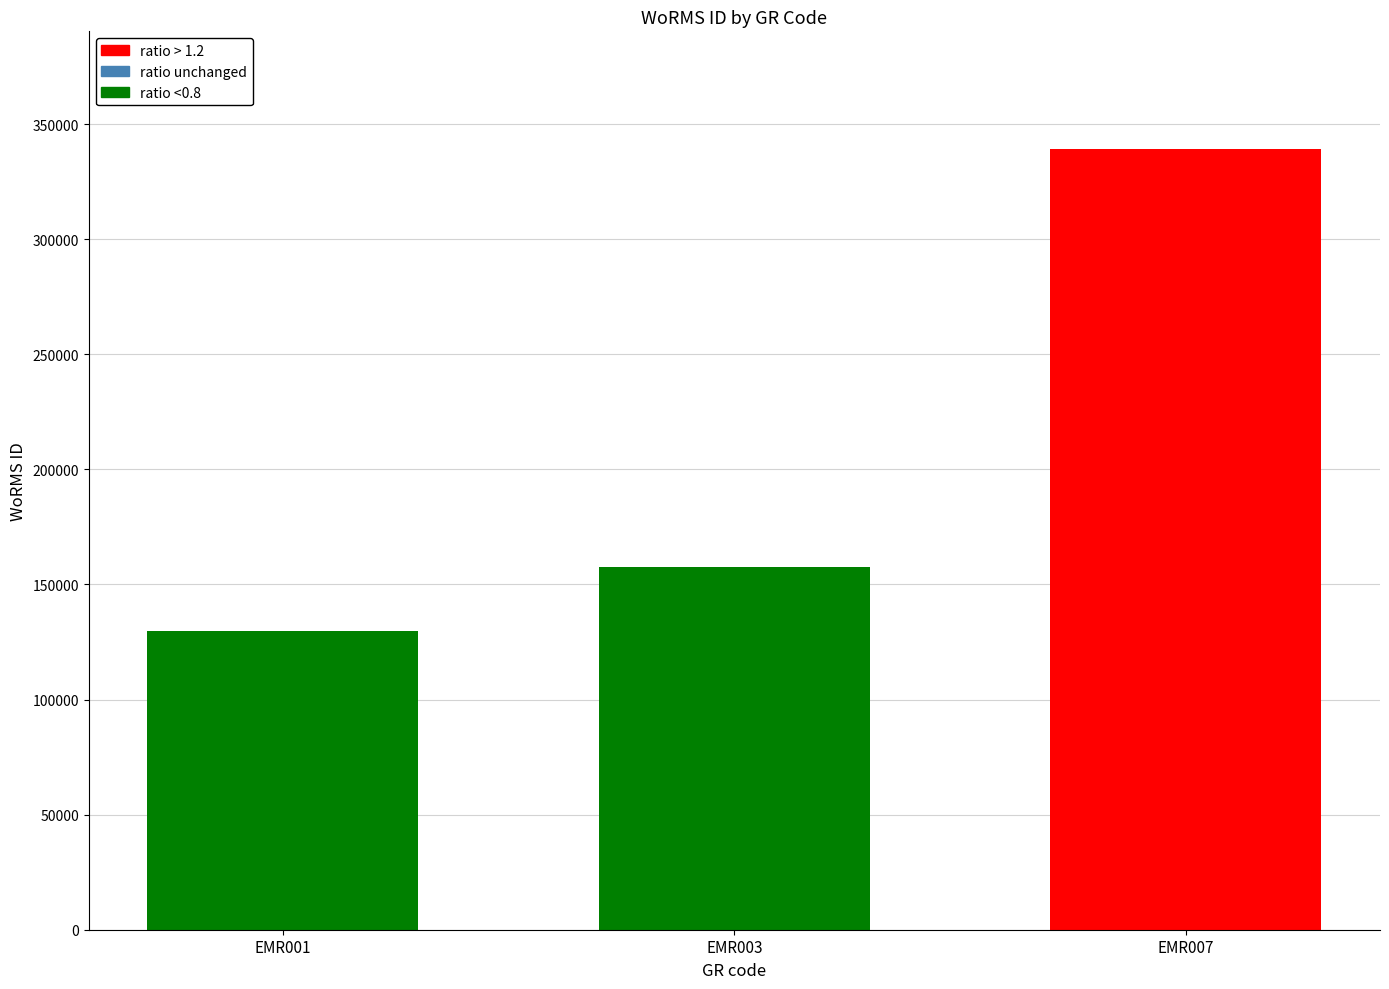

Which label corresponds to the smallest value in the chart?

EMR001